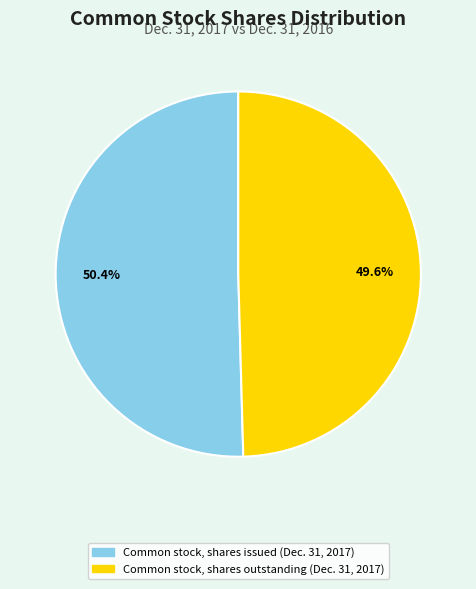

Which category accounts for the majority?

Common stock, shares issued (Dec. 31, 2017)